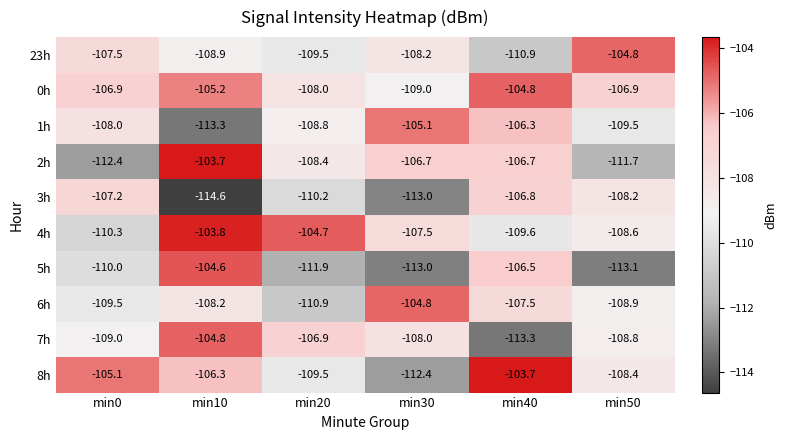

What is the greatest value displayed?

-103.7